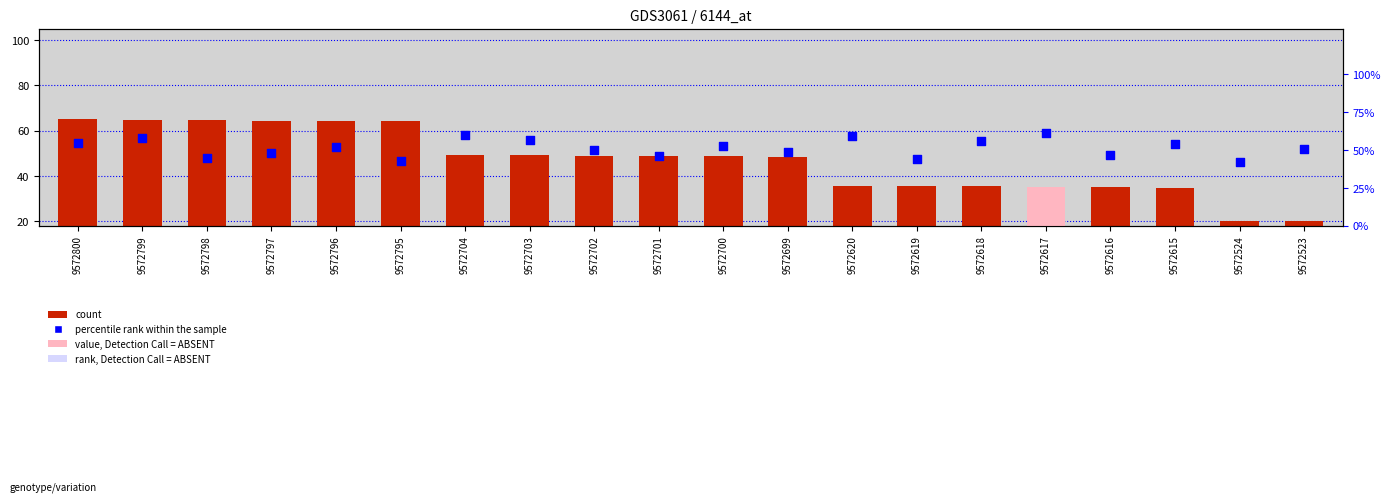

At which category is the sum across all series the highest?

9572799